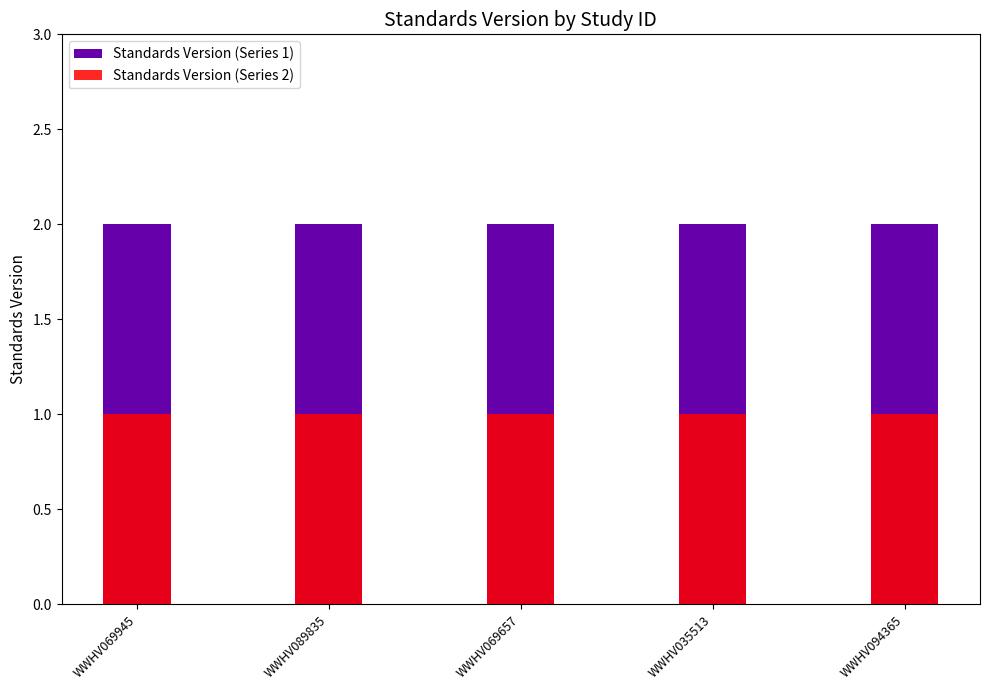

Is it true that Standards Version (Series 2) equals 1 at WWHV069657?

True